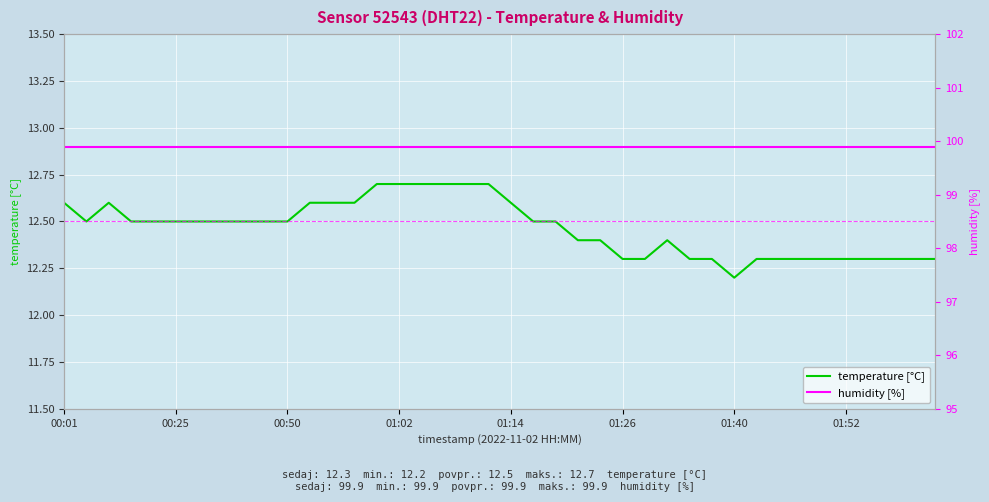

Which series has the largest total across all categories?

humidity [%]